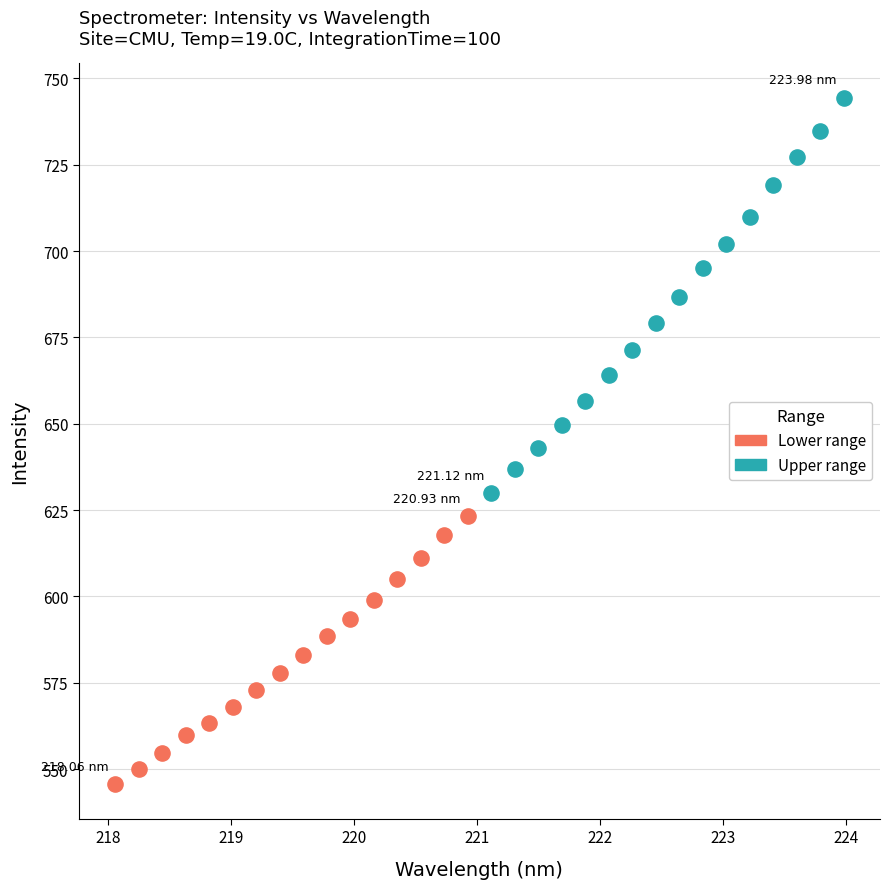

What are all the series names shown in the legend?

Lower range, Upper range